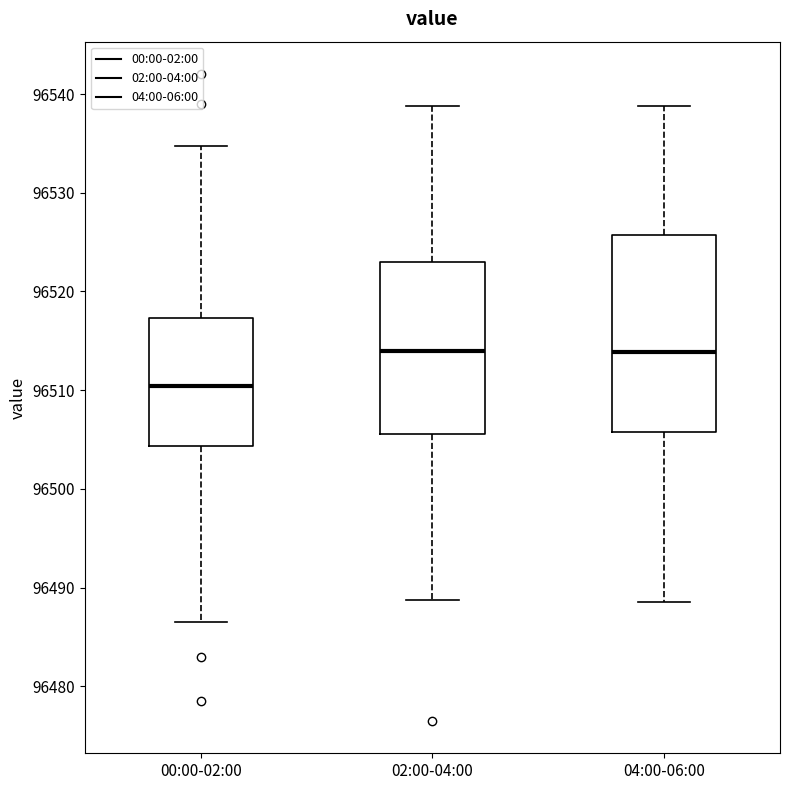

Which box's median line is the lowest?

00:00-02:00